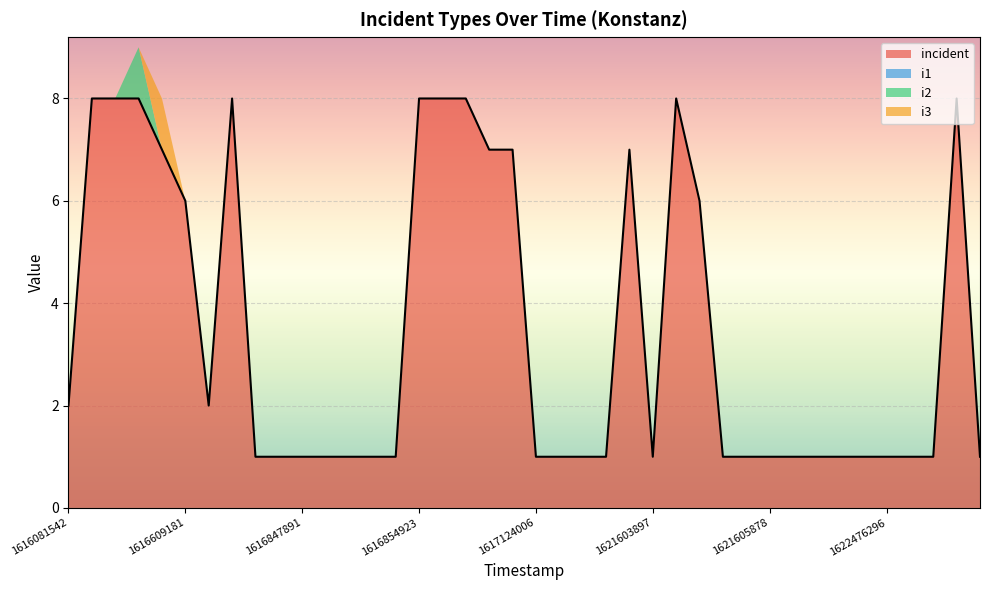

True or false: i2 has more than 1 points higher than both neighbors.

False